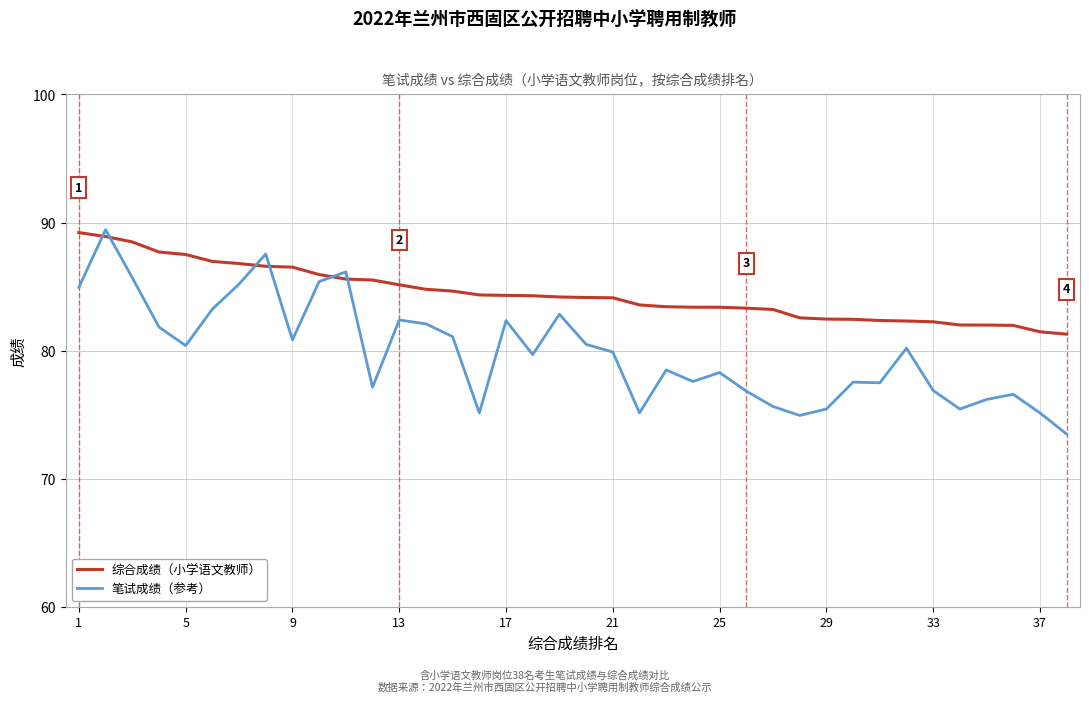

Rank the series by their average value, from lowest to highest.

笔试成绩（参考）, 综合成绩（小学语文教师）